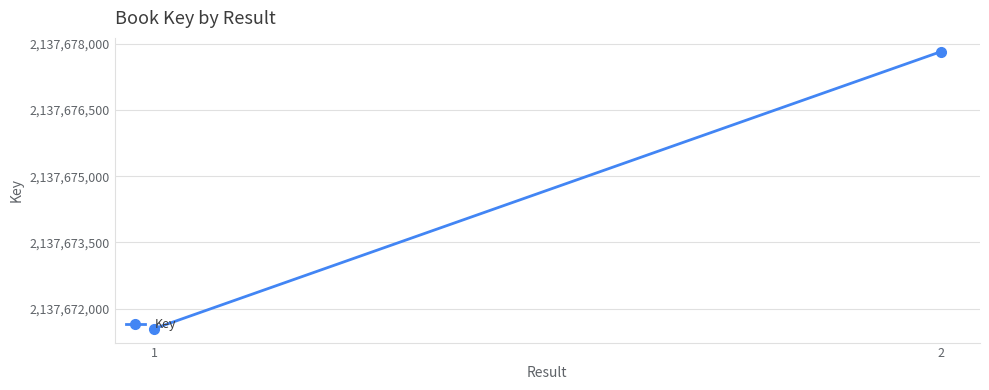

Between 2 and 1, which is larger?

2